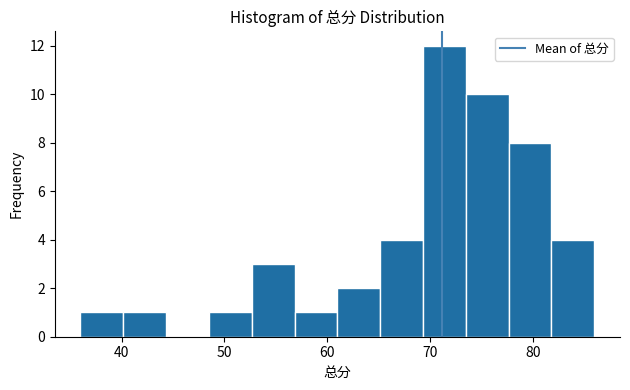

How tall is the bar that spans 61 to 65 on the x-axis? Neither the bar edges nor the heights are printed on the chart, so give them approximately, as read against the axes.

2